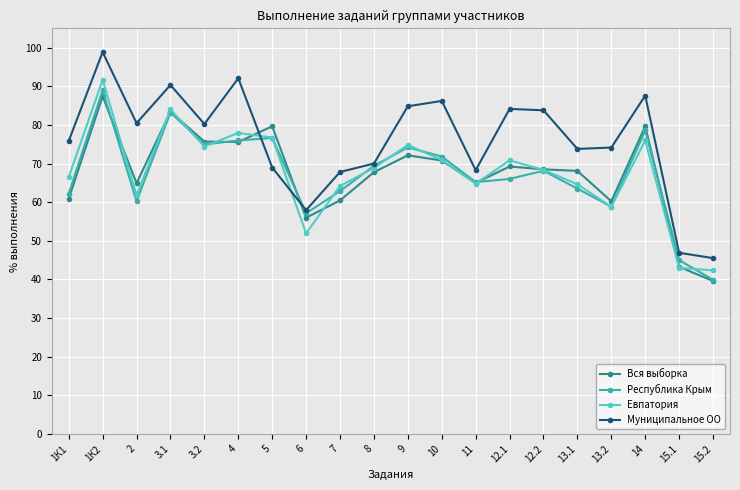

At which category is the sum across all series the highest?

1К2